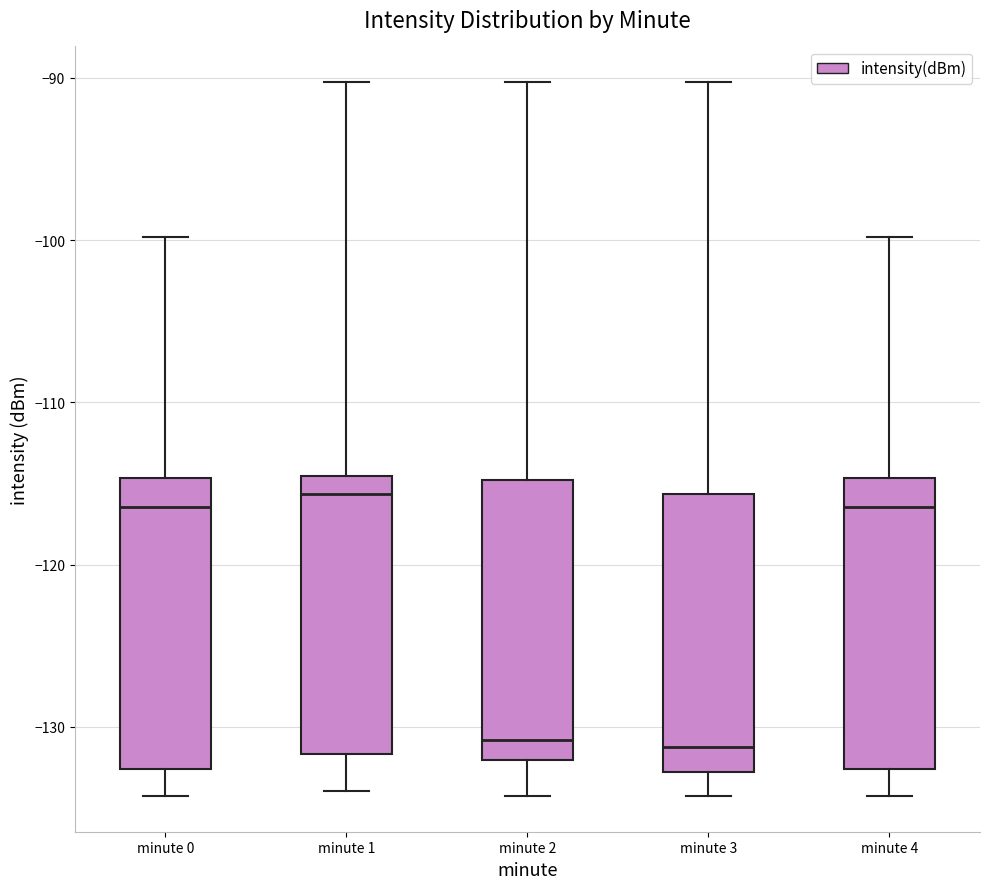

Reading left to right, read every box against the y-axis: the position of its median line, the range the box covers, and the ends of its whiskers. The values are not printed on the chart, so give them approximately, as read against the axis.

minute 0: median -116, box -133 to -115, whiskers -134 to -100
minute 1: median -116, box -132 to -115, whiskers -134 to -90
minute 2: median -131, box -132 to -115, whiskers -134 to -90
minute 3: median -131, box -133 to -116, whiskers -134 to -90
minute 4: median -116, box -133 to -115, whiskers -134 to -100